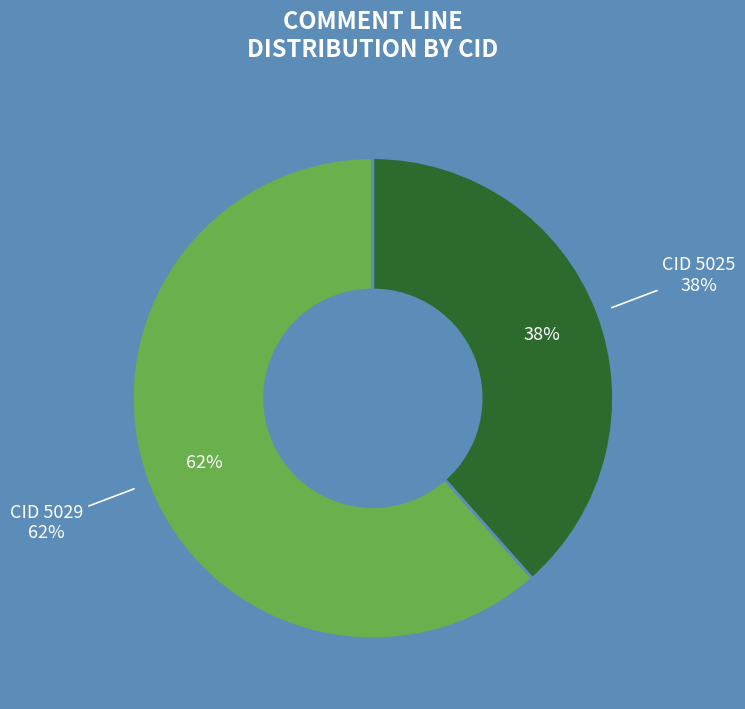

How much of the chart is everything except 5025?

61.5%